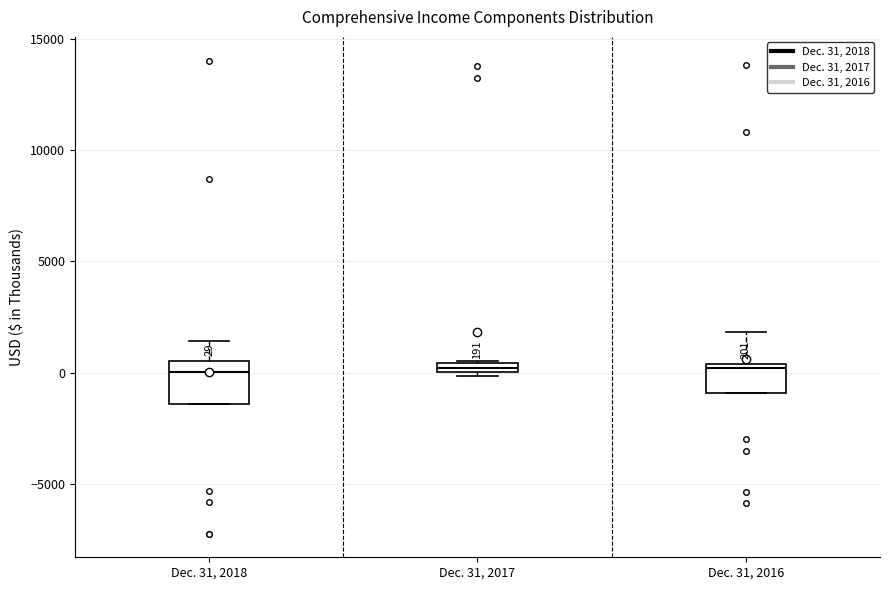

Comparing the boxes themselves (not the whiskers), which one is the tallest?

Dec. 31, 2018